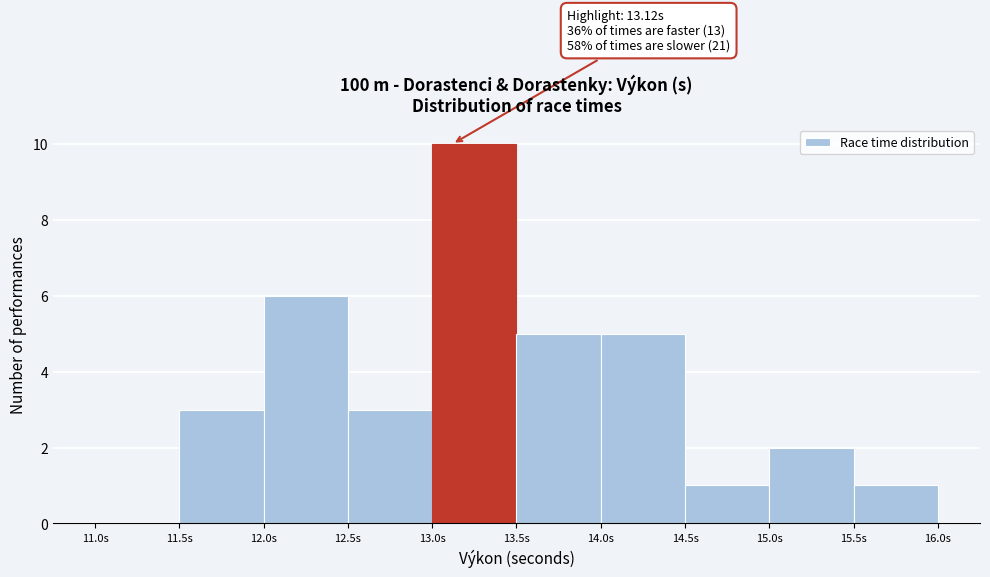

Which range on the x-axis has the tallest bar?

13.0 to 13.5